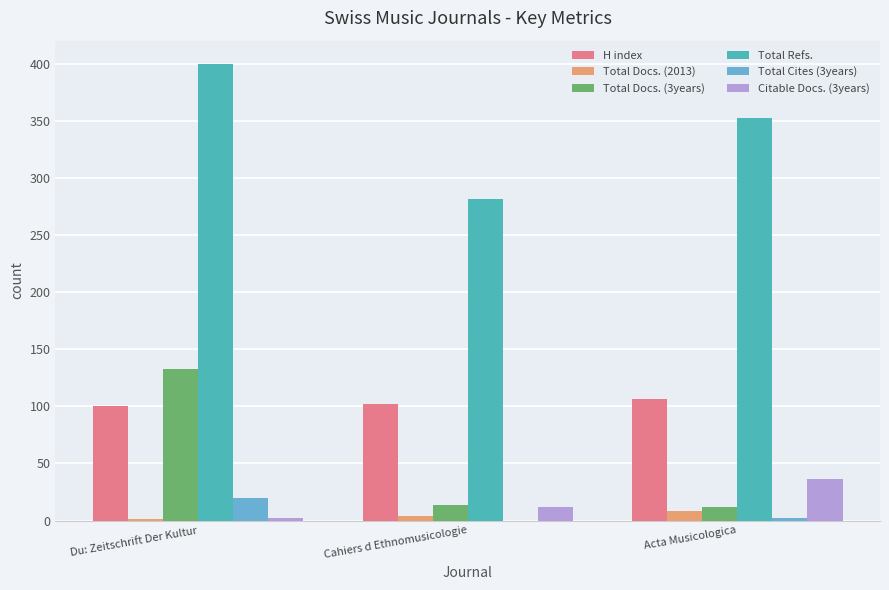

Which series has the largest total across all categories?

Total Refs.